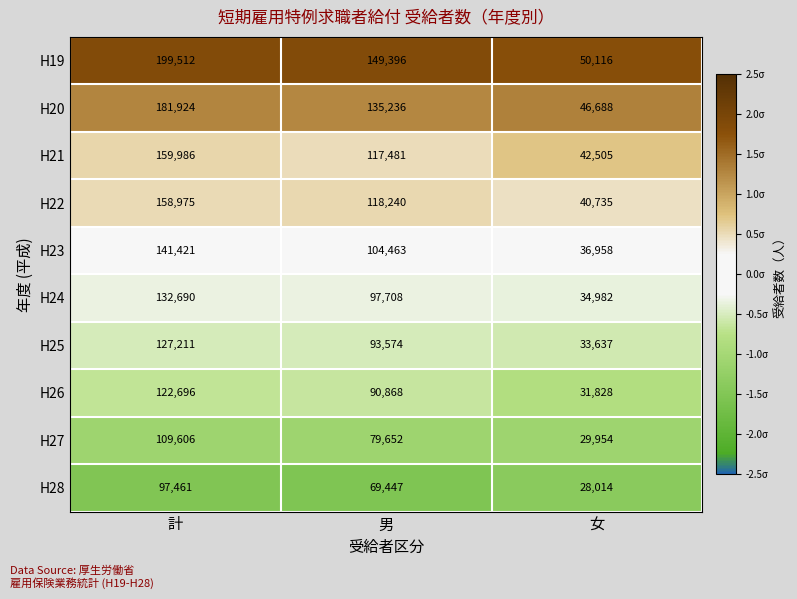

At which category is the sum across all series the highest?

計